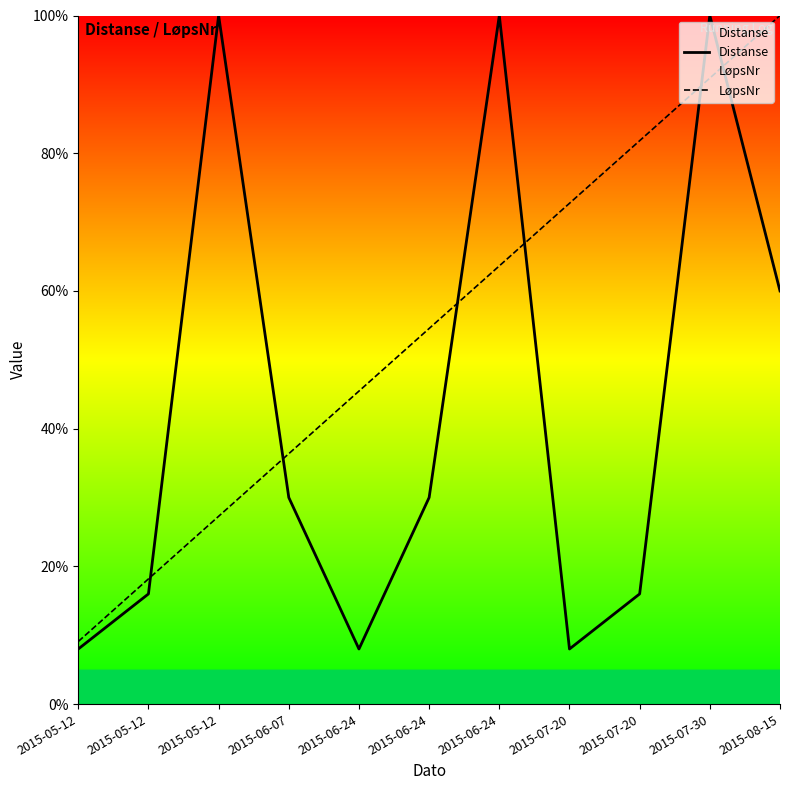

At which label is LøpsNr closest to 54?

2015-06-24